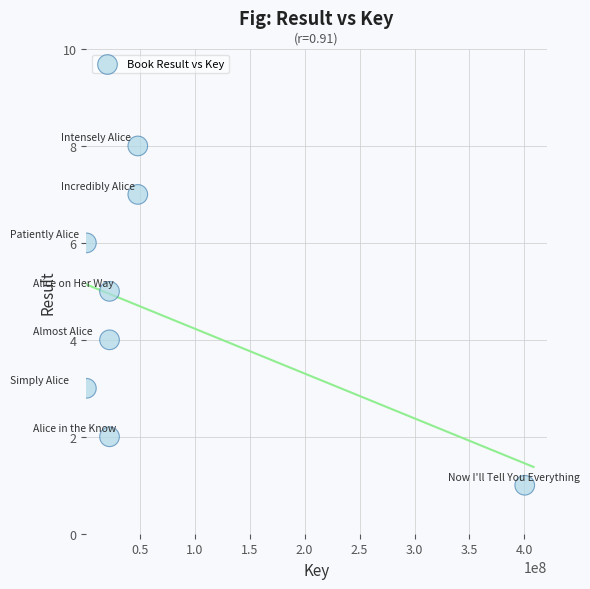

What is the average X value?

70881860